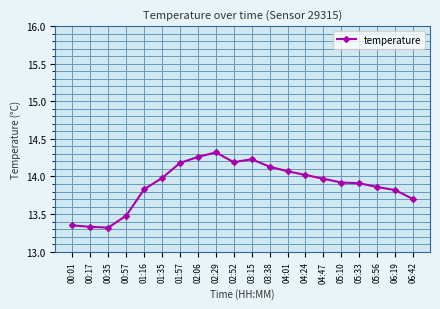

Between 02:52 and 05:33, which is larger?

02:52